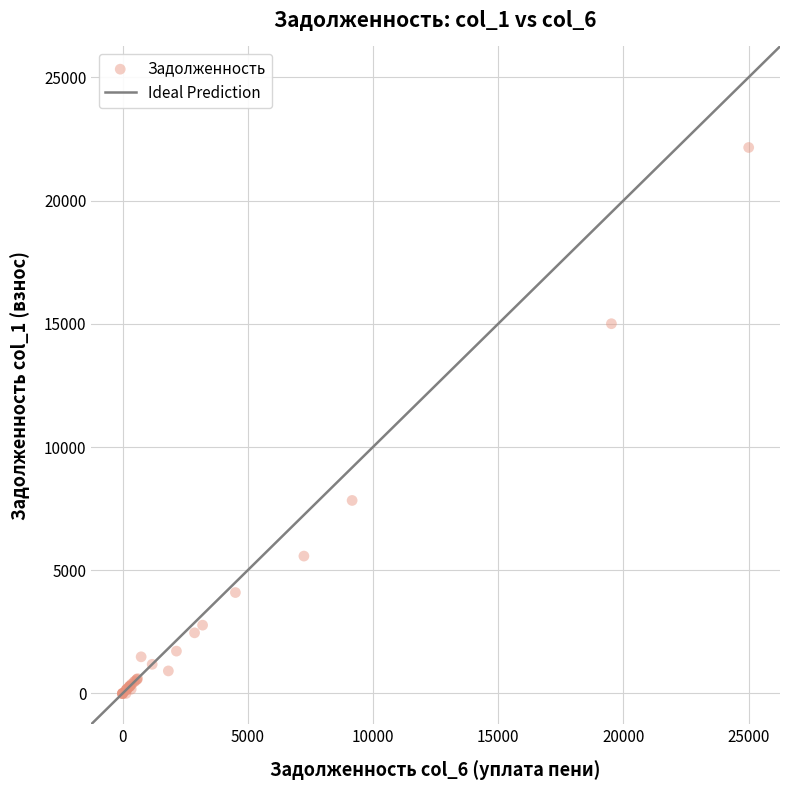

What Y value in the scatter plot is closest to 11077?

7832.7